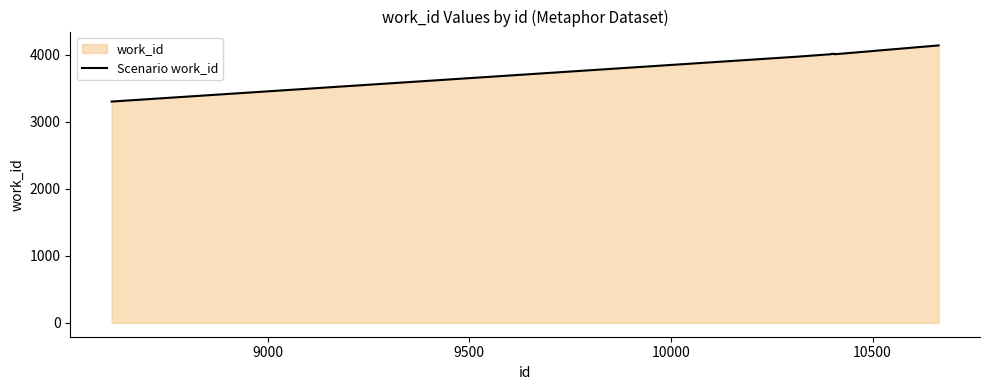

What is the smallest value displayed?

3304